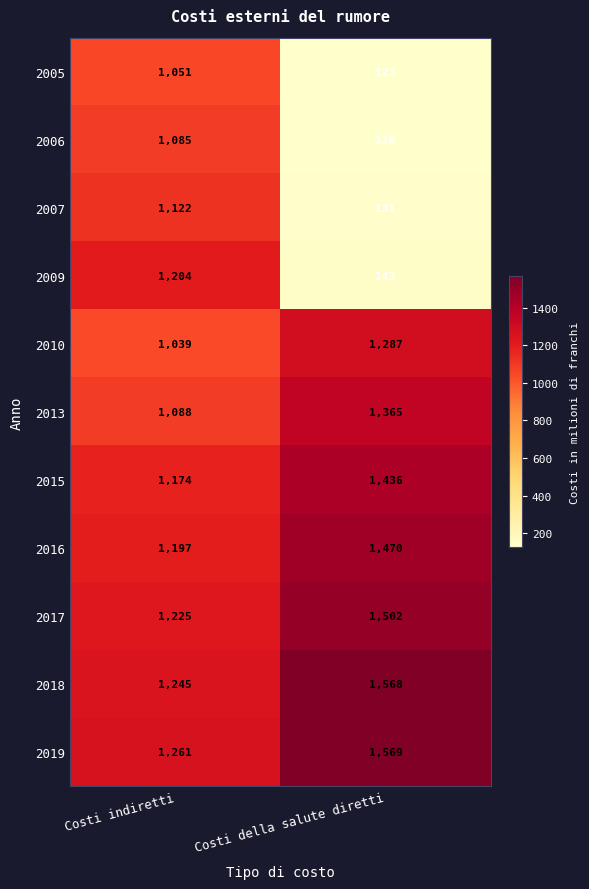

At Costi indiretti, list the series in order from smallest to largest.

2010, 2005, 2006, 2013, 2007, 2015, 2016, 2009, 2017, 2018, 2019